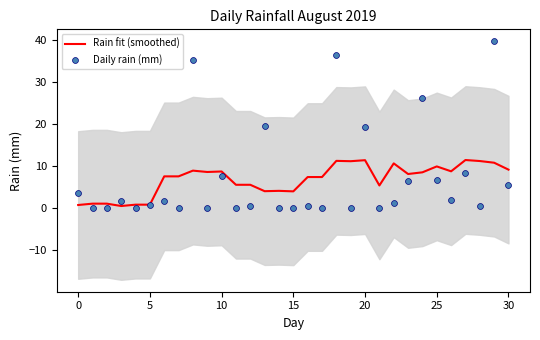

The Rain fit (smoothed) series shows 9.9 at 25. True or false?

True